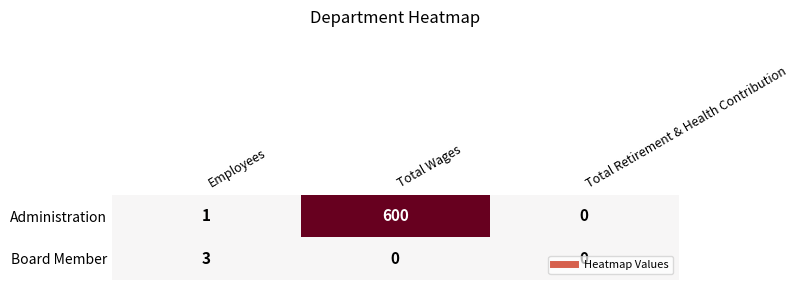

The Administration series shows 0 at Total Retirement & Health Contribution. True or false?

True